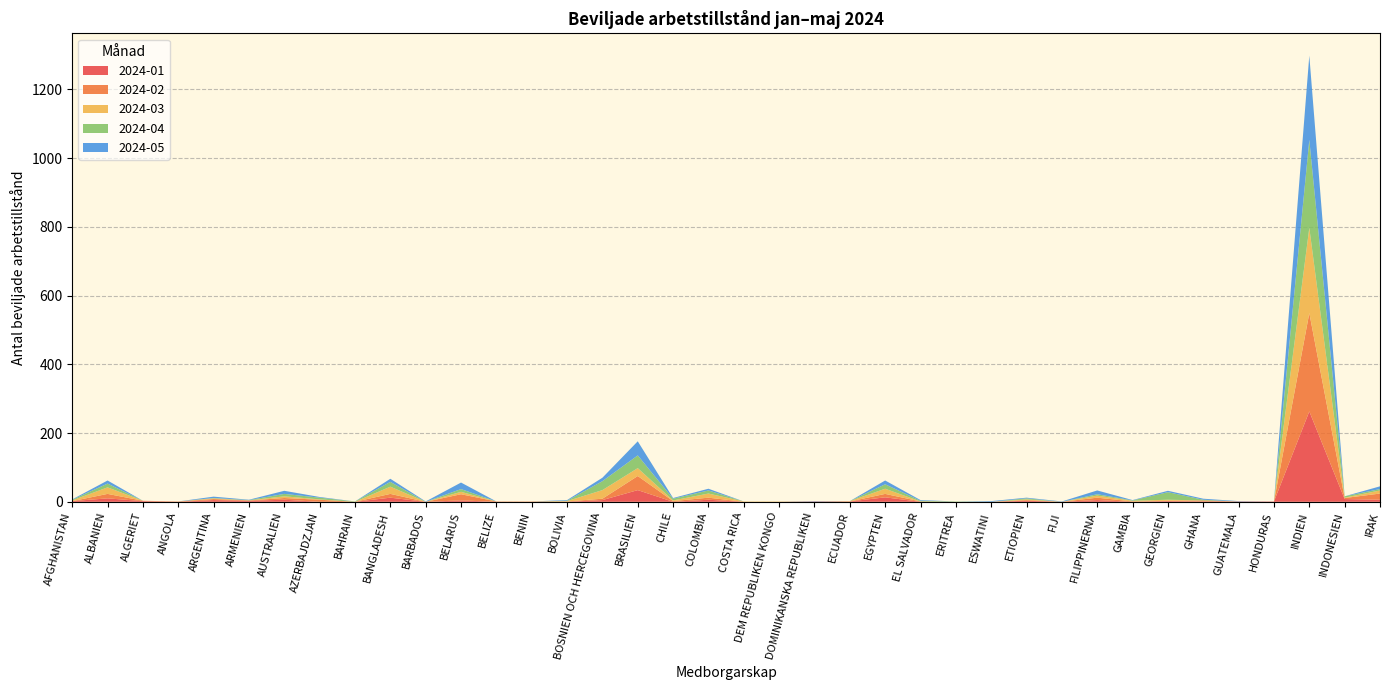

Reading left to right, transcribe all the data shown in this chart.

2024-01: 2	10	2	0	5	3	6	0	0	12	0	4	0	0	0	5	34	0	6	0	0	1	1	13	0	0	0	3	0	5	0	2	1	1	1	263	8	6
2024-02: 0	13	1	1	3	1	5	6	0	11	0	18	1	1	1	4	41	2	6	0	0	0	0	10	1	0	0	2	0	7	1	1	3	0	0	286	3	18
2024-03: 2	19	0	0	2	0	5	1	0	21	0	7	0	0	1	25	23	2	12	1	1	0	1	15	0	0	0	2	0	6	2	3	0	0	0	248	1	9
2024-04: 2	11	0	0	1	1	7	5	1	14	0	8	0	0	1	26	37	5	9	0	0	0	0	13	2	1	0	3	0	4	1	22	2	0	0	256	4	4
2024-05: 1	9	0	0	4	1	9	2	0	9	1	19	0	0	2	10	41	2	5	0	0	1	0	11	2	0	2	2	1	11	1	4	3	1	0	245	0	8